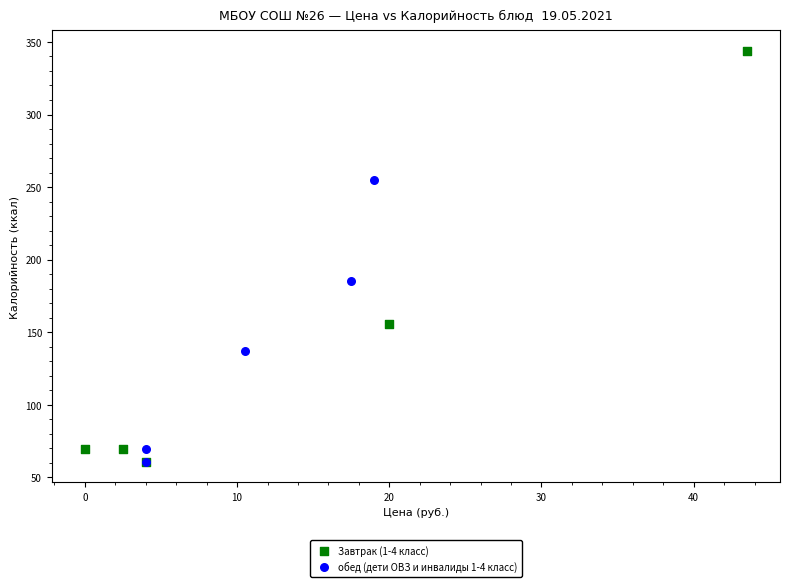

Which series has the widest spread of Y values?

Завтрак (1-4 класс)